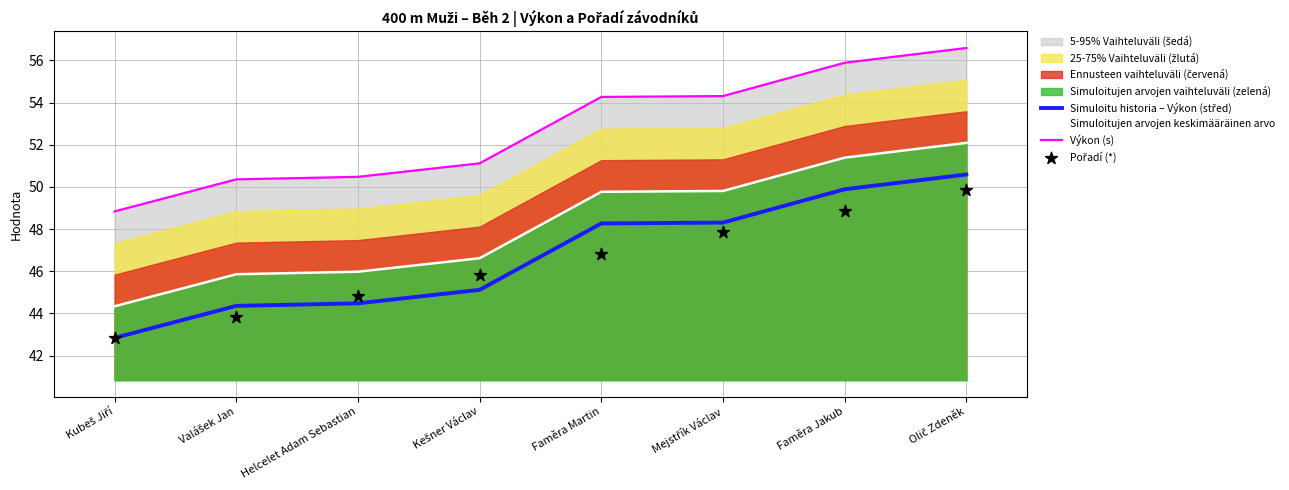

Which series reaches the minimum Y coordinate?

Simuloitu historia – Výkon (střed)